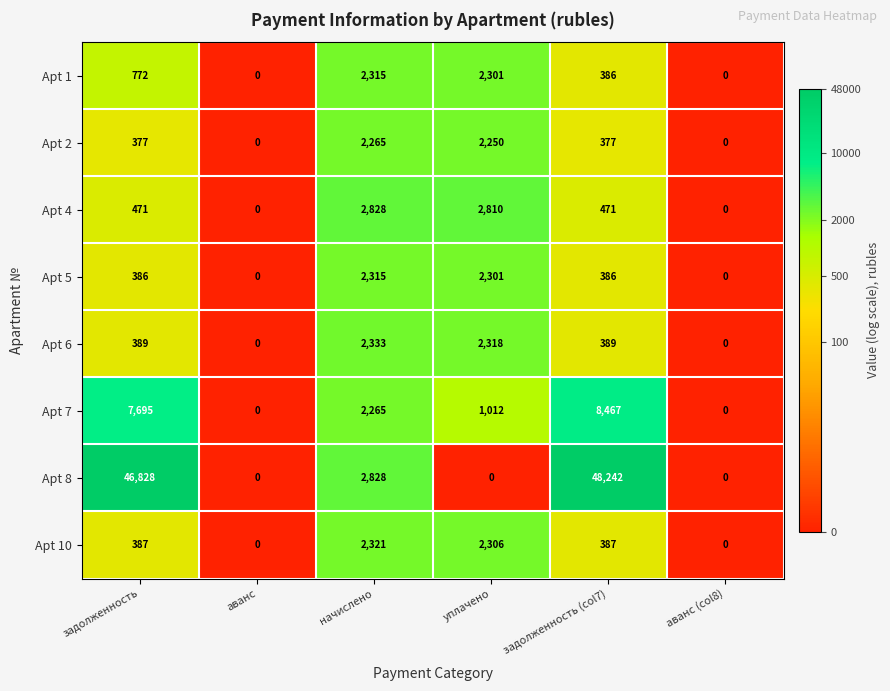

What is the maximum value for Apt 4?

2828